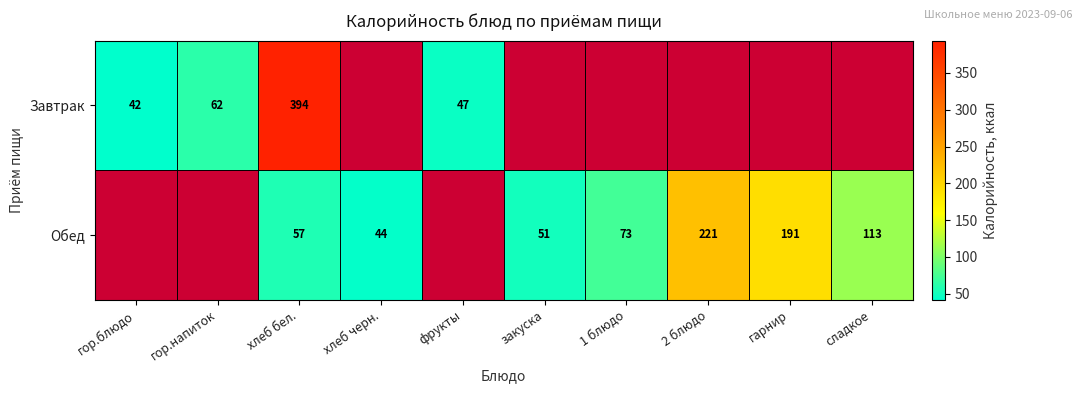

The Обед series shows 57 at хлеб бел.. True or false?

True